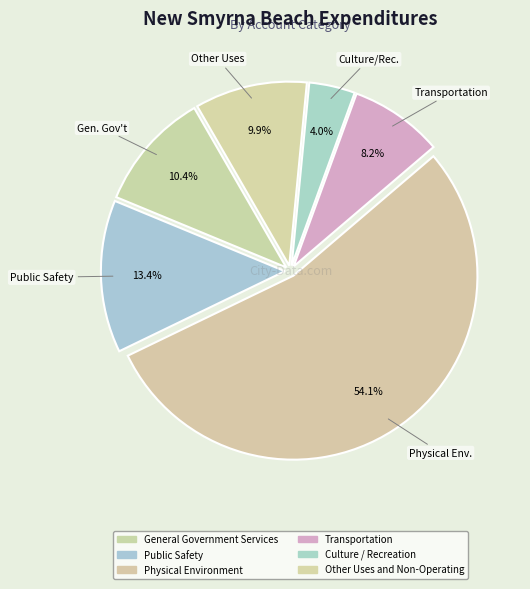

True or false: Transportation accounts for 8% of the total.

True